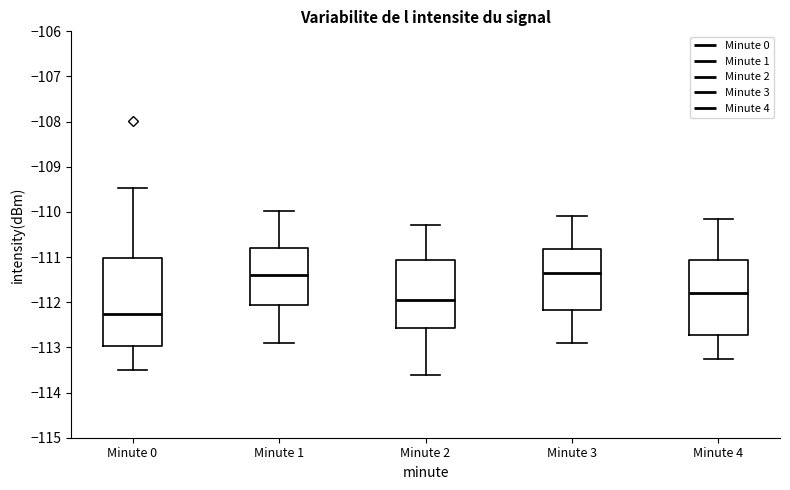

Reading left to right, read every box against the y-axis: the position of its median line, the range the box covers, and the ends of its whiskers. The values are not printed on the chart, so give them approximately, as read against the axis.

Minute 0: median -112.2, box -113.0 to -111.0, whiskers -113.5 to -109.5
Minute 1: median -111.4, box -112.1 to -110.8, whiskers -112.9 to -110.0
Minute 2: median -111.9, box -112.6 to -111.1, whiskers -113.6 to -110.3
Minute 3: median -111.3, box -112.2 to -110.8, whiskers -112.9 to -110.1
Minute 4: median -111.8, box -112.7 to -111.1, whiskers -113.2 to -110.1